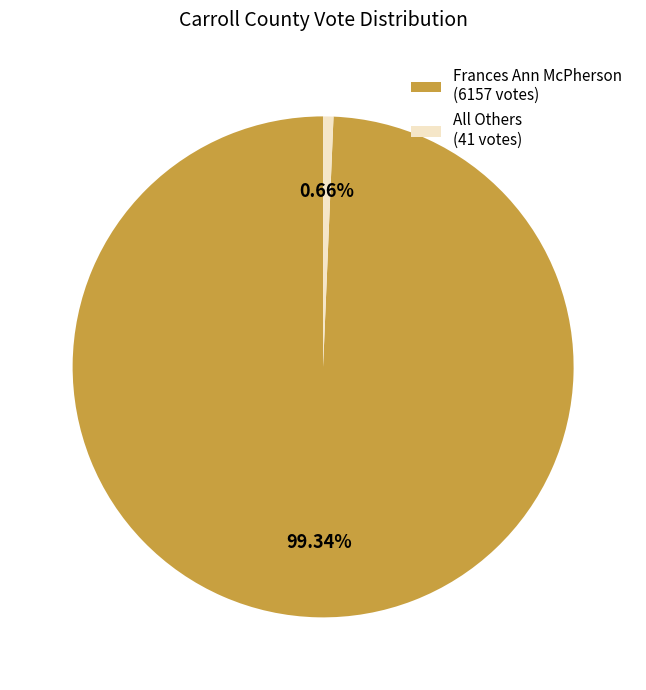

Rank the categories by value from highest to lowest.

Frances Ann McPherson (6157 votes), All Others (41 votes)